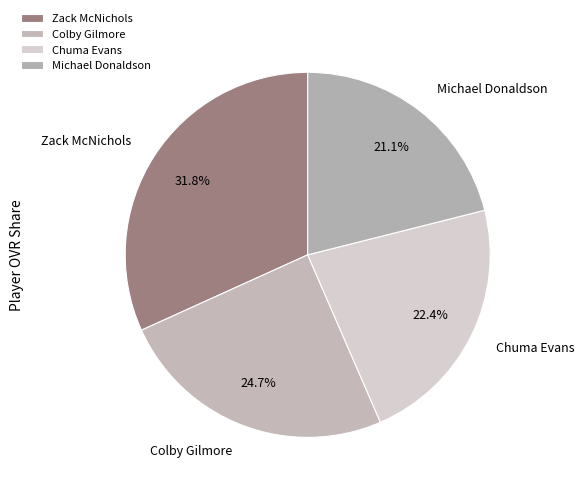

What is the largest slice in the pie chart?

Zack McNichols